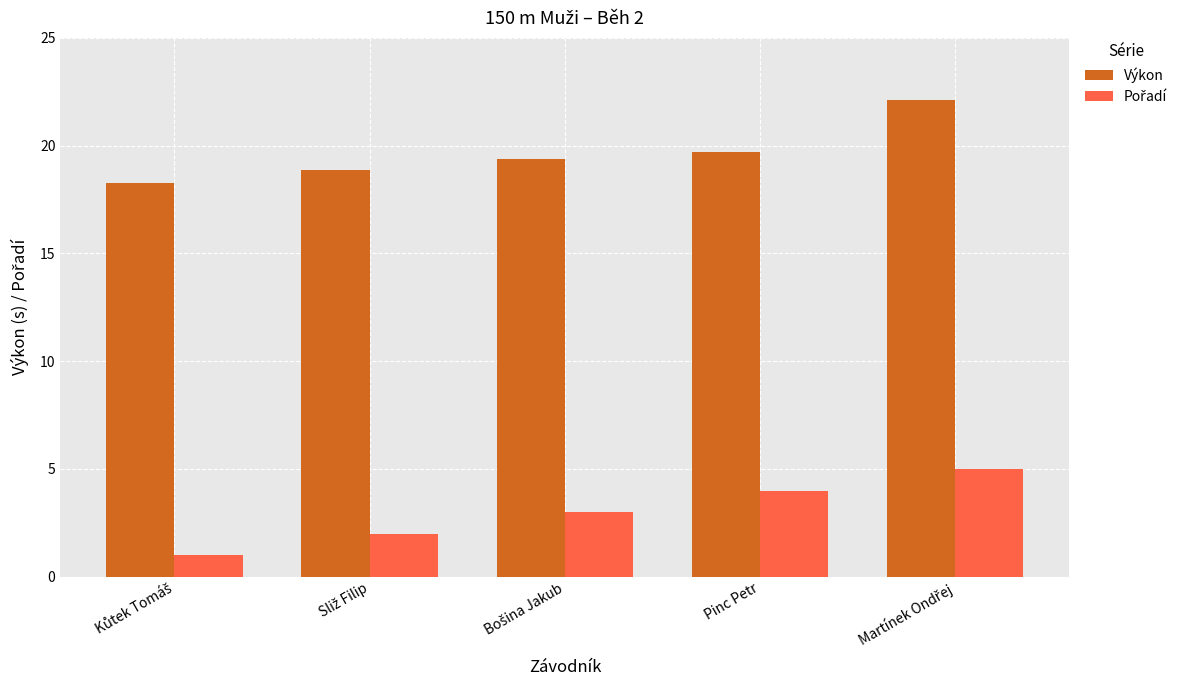

What is the highest value of the Výkon series?

22.1